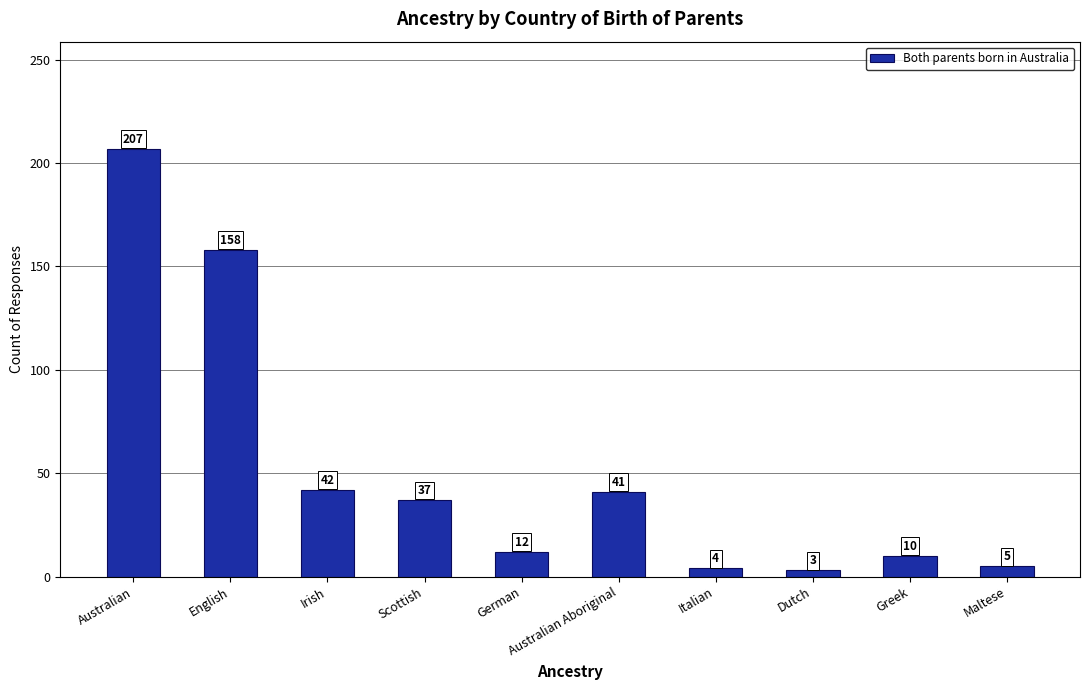

What is the value of the 1st bar from the left?

207